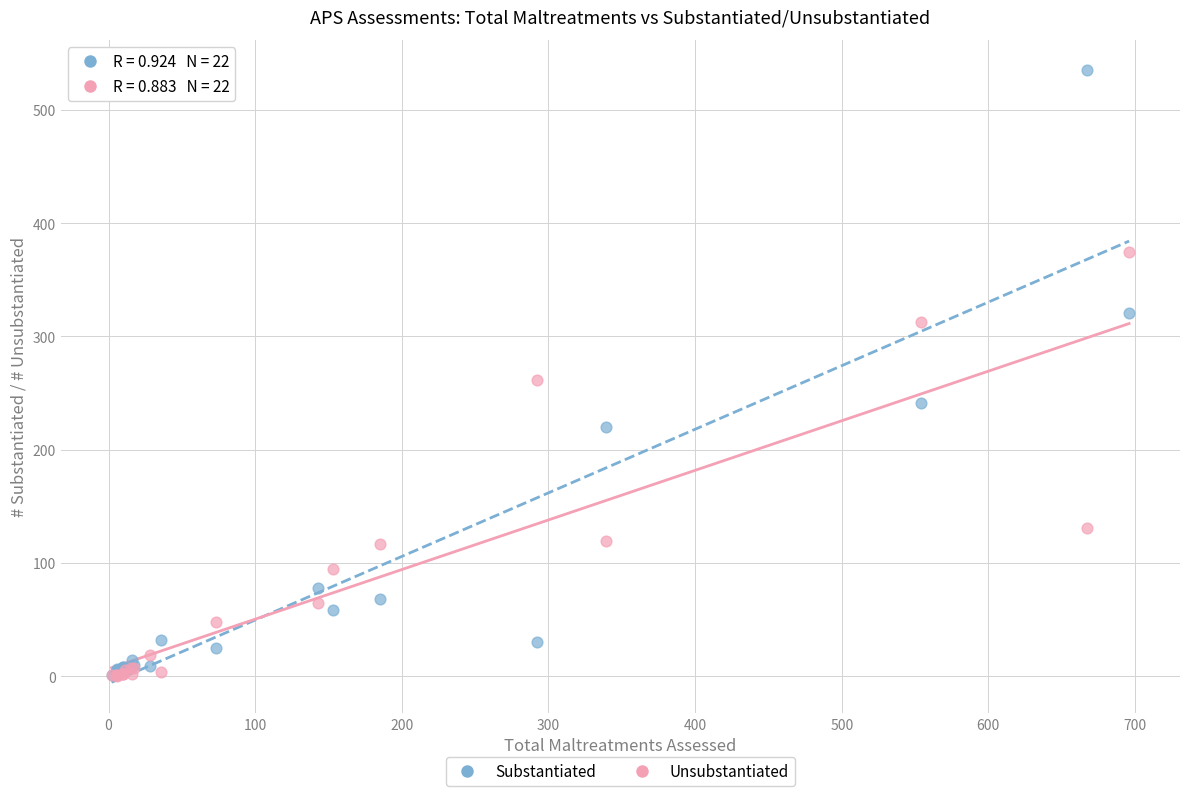

Which series contains the highest Y value?

Substantiated